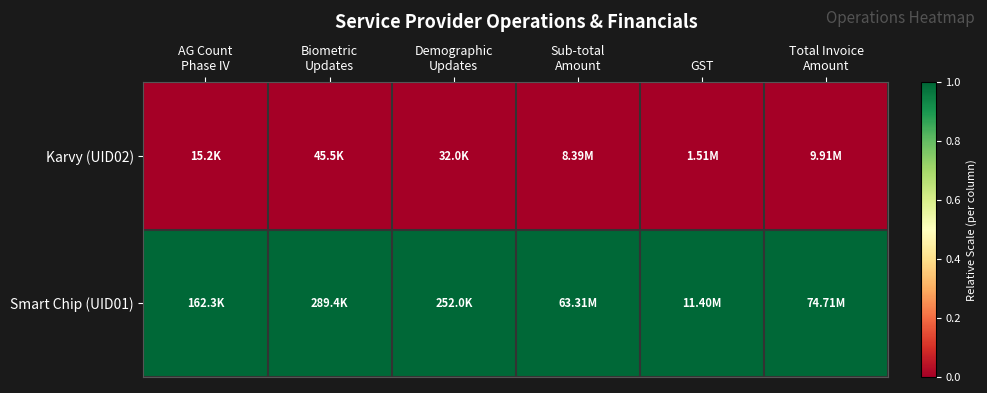

What is the spread (max minus min) of values at AG Count
Phase IV?

1